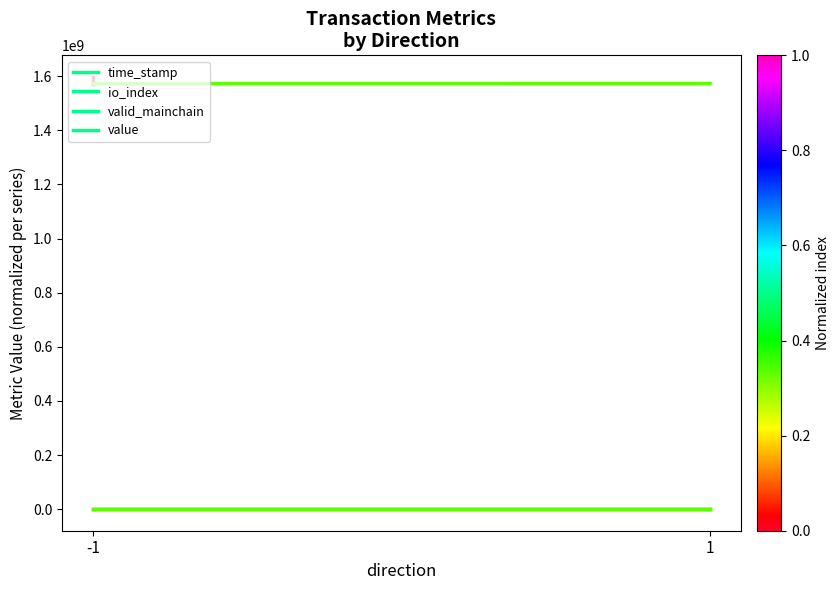

What is the difference between the highest and lowest values at -1?

1597420761.0